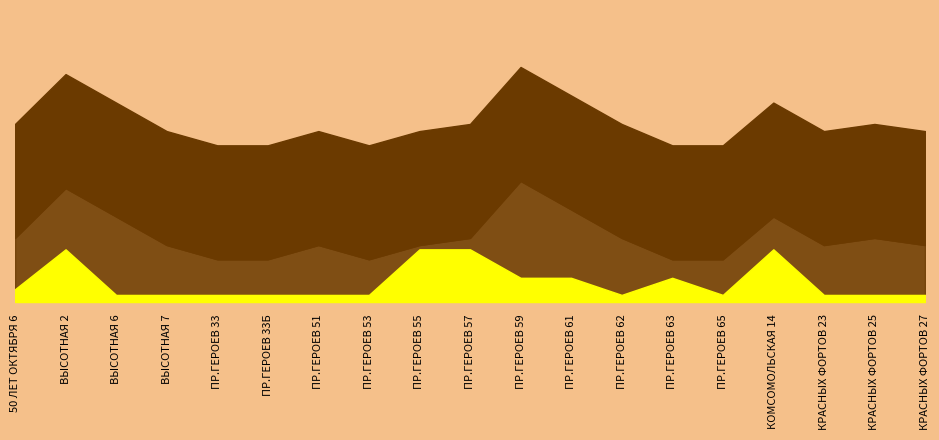

Which series changed the most between ПР.ГЕРОЕВ 57 and ПР.ГЕРОЕВ 65?

Год ввода (Электро)